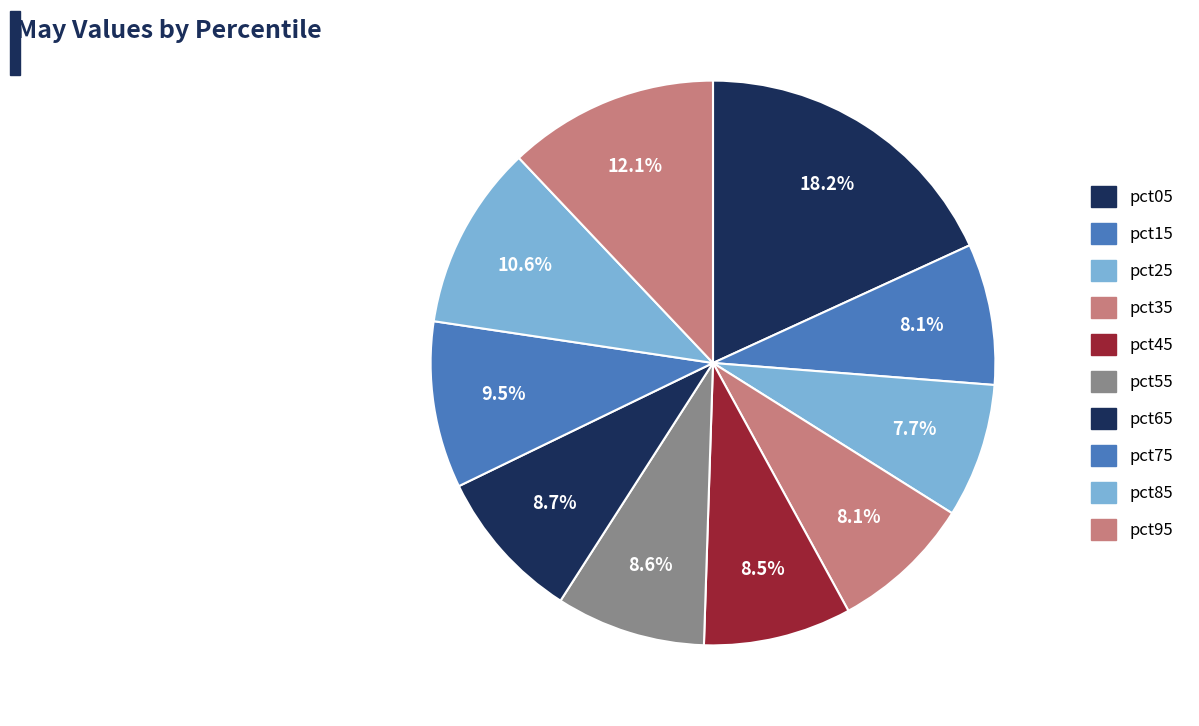

How many slices are in this pie chart?

10